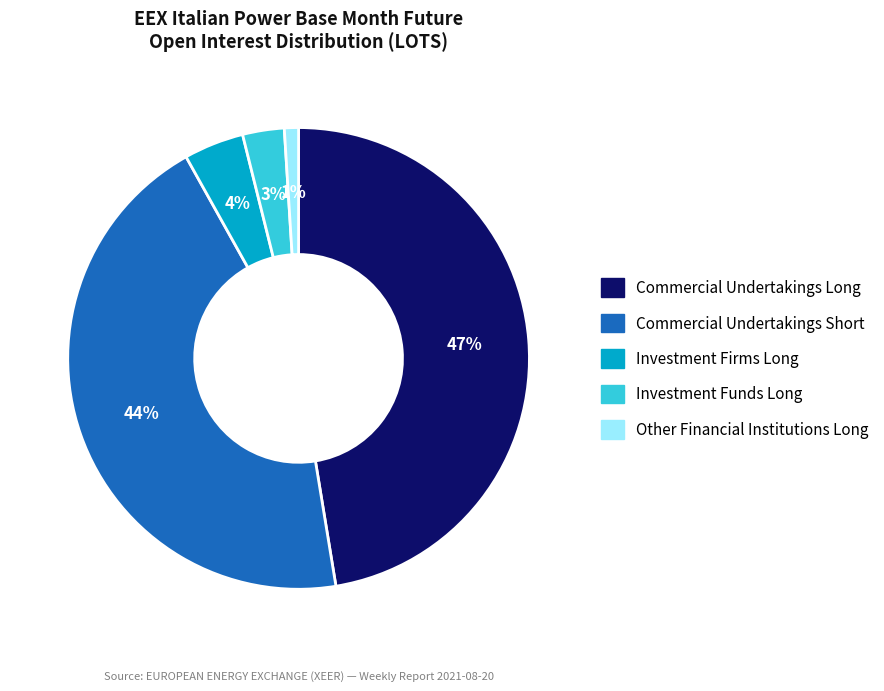

How many slices are in this pie chart?

5